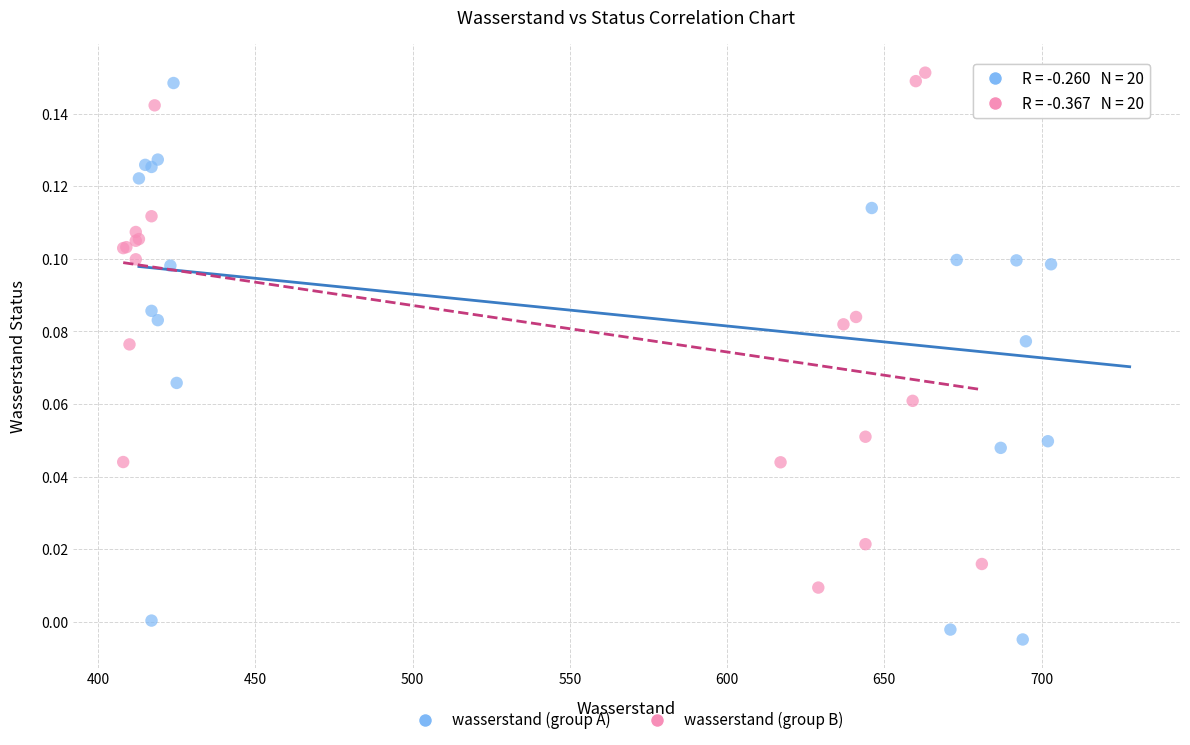

Which series has the largest Y range (max minus min)?

wasserstand (group A)